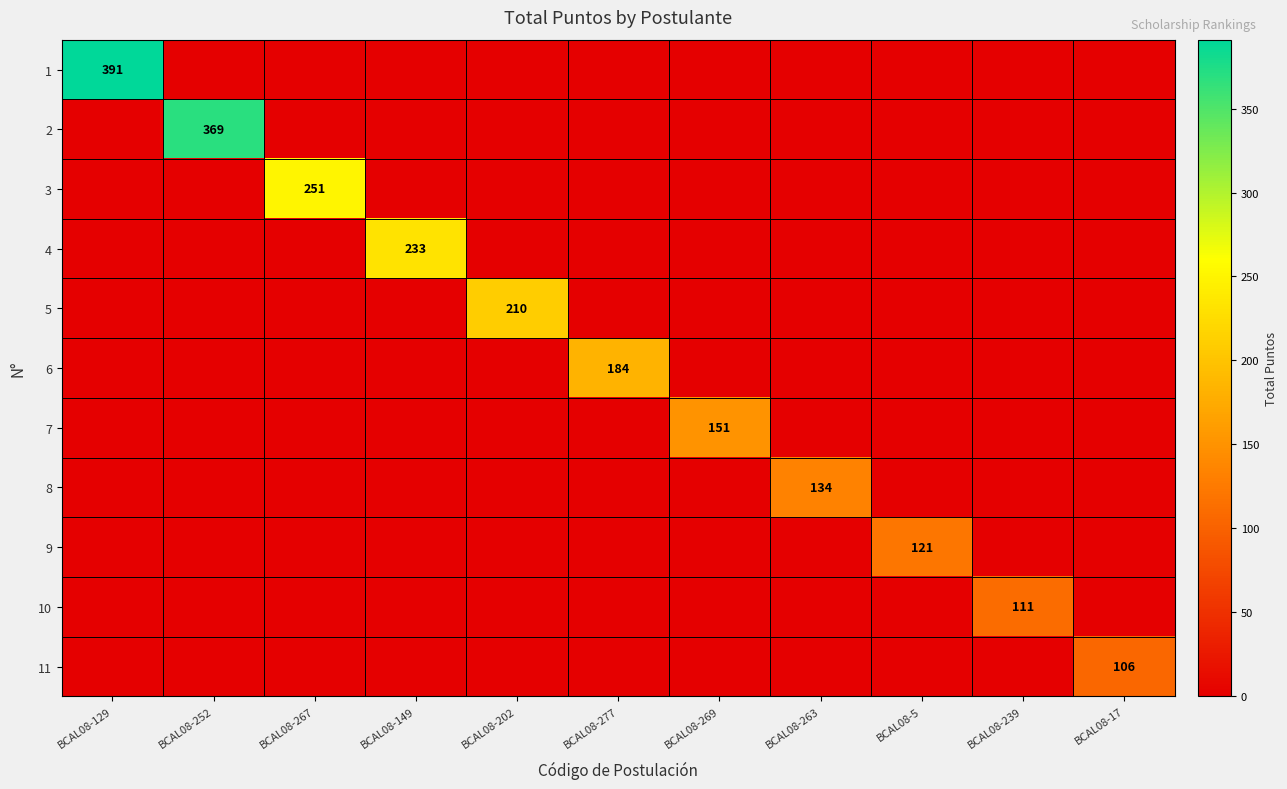

Is the value of 3 at BCAL08-263 greater than the value of 1 at BCAL08-263?

No